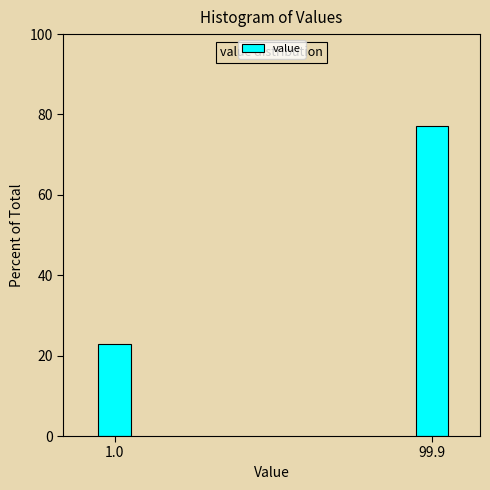

Reading left to right, extract all data points from this chart.

1.0=22.9	99.9=77.1